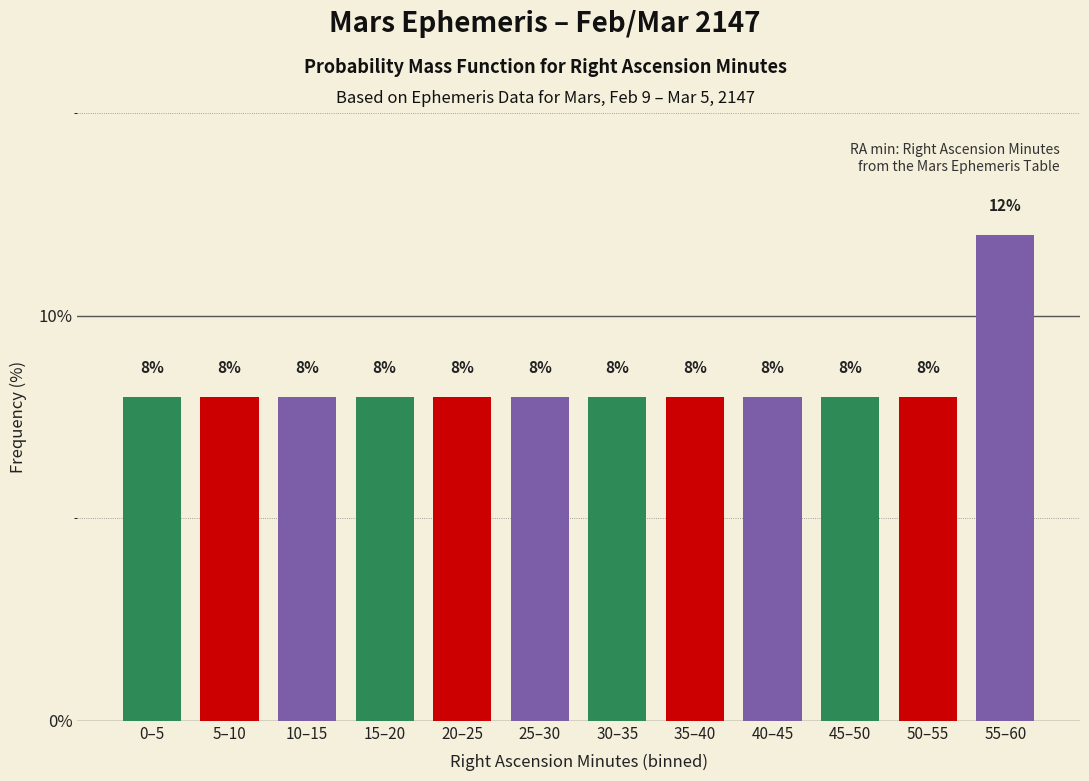

Reading left to right, transcribe all the data shown in this chart.

8	8	8	8	8	8	8	8	8	8	8	12